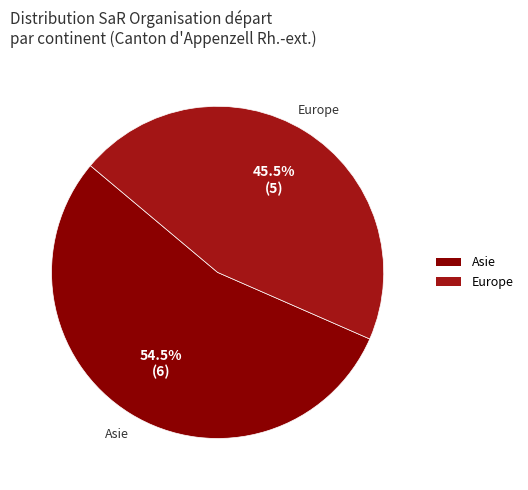

How many slices are in this pie chart?

2